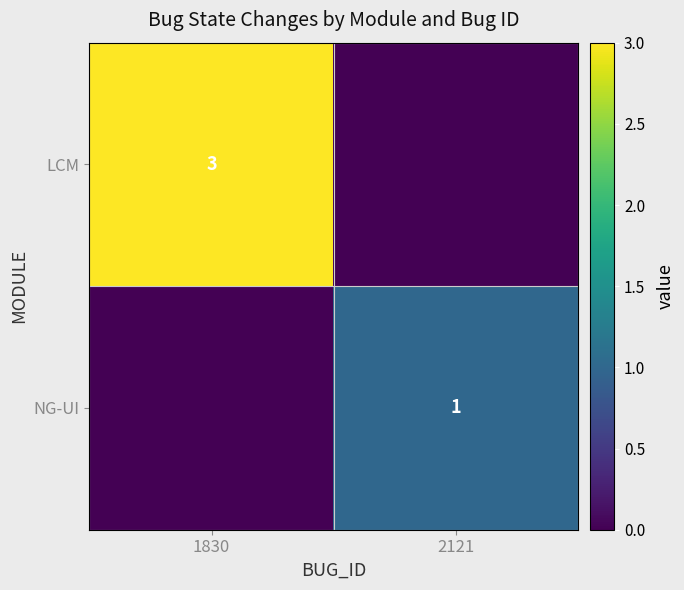

How many data points in NG-UI are less than 1?

1